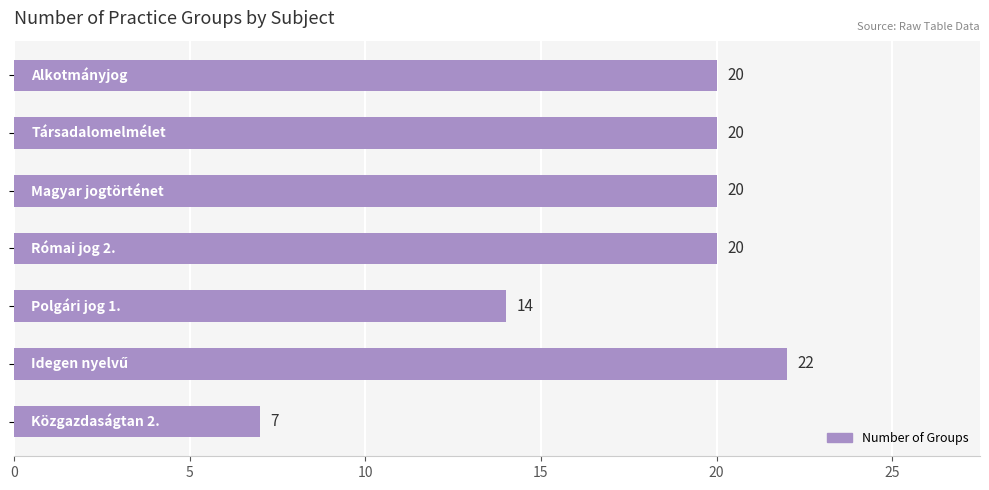

What is the smallest value displayed?

7